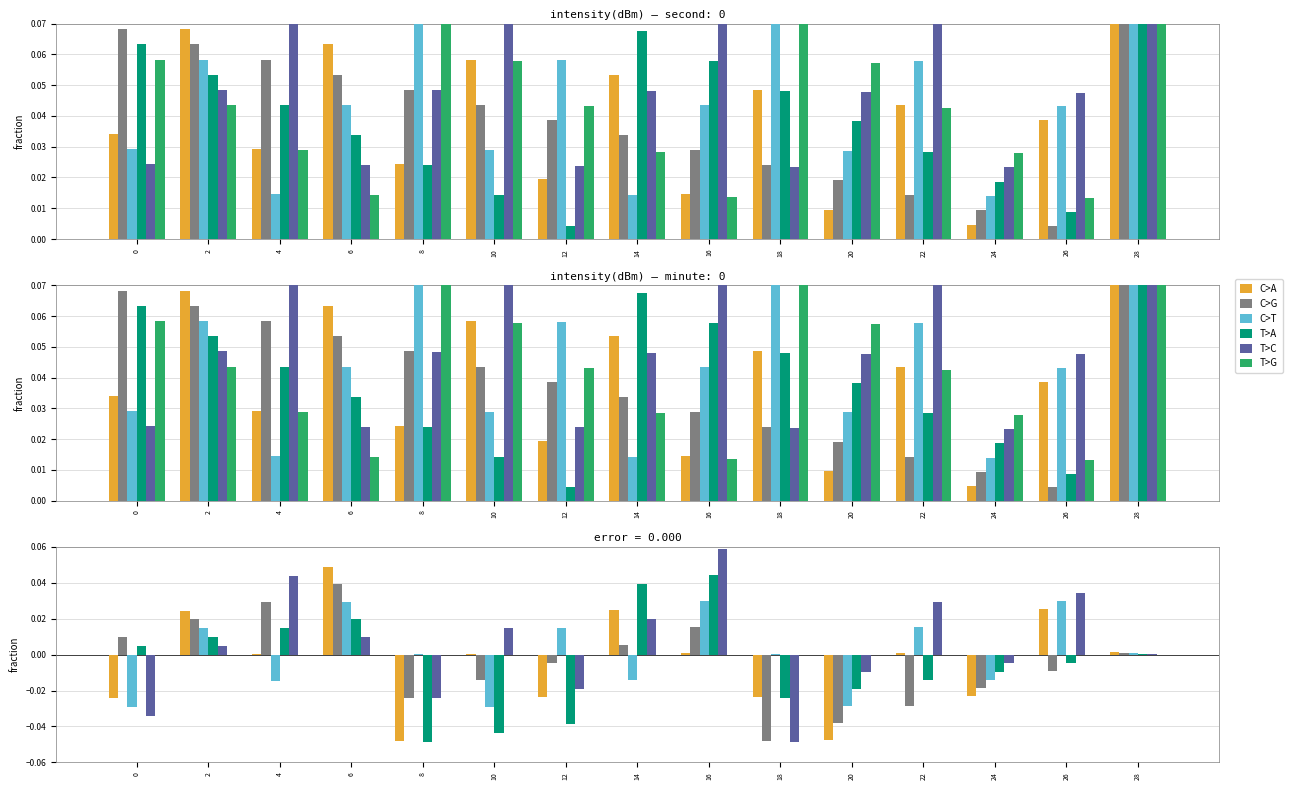

At 8, list the series in order from smallest to largest.

T>A, C>A, T>C, C>G, T>G, C>T